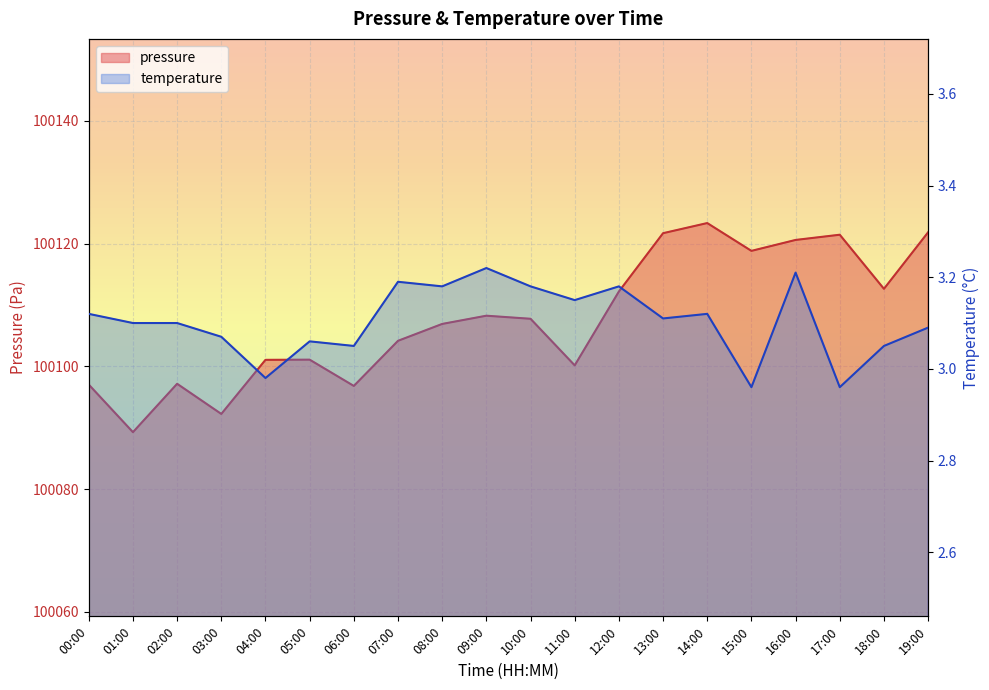

Where does the temperature series first go above 3?

00:00